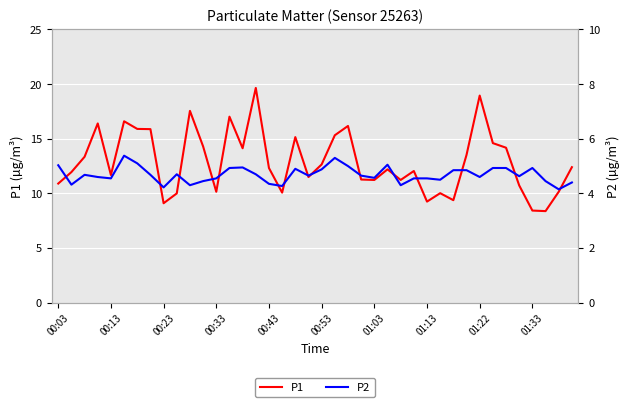

At which category does the chart reach its minimum across all series?

38